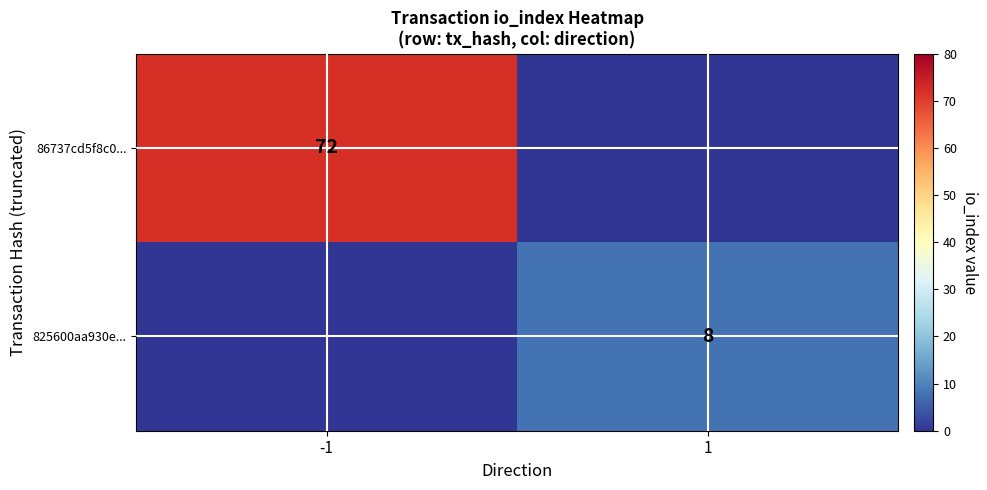

True or false: 86737cd5f8c0... has a value of 99 at -1.

False